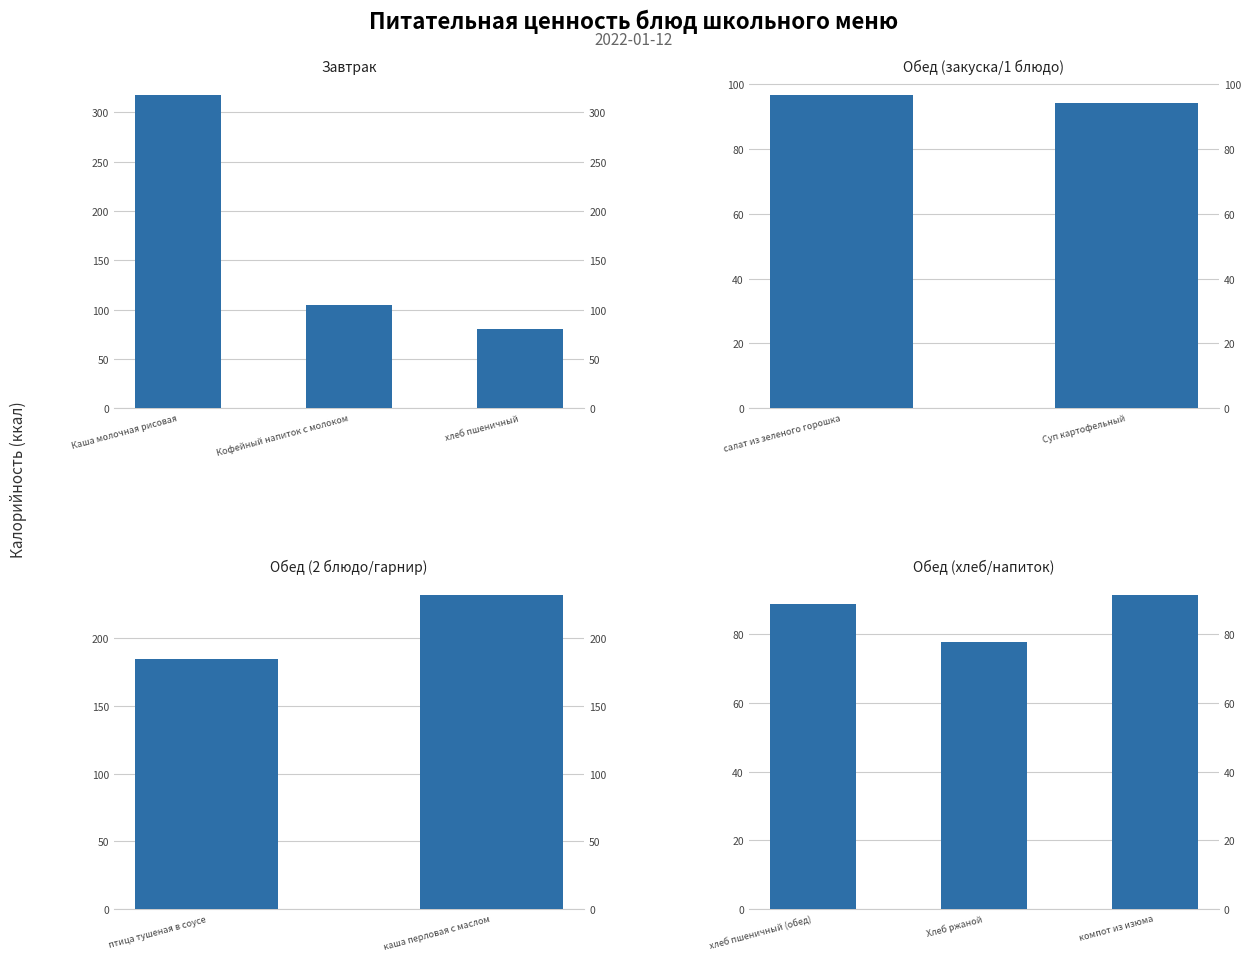

What is the smallest value displayed?

77.7